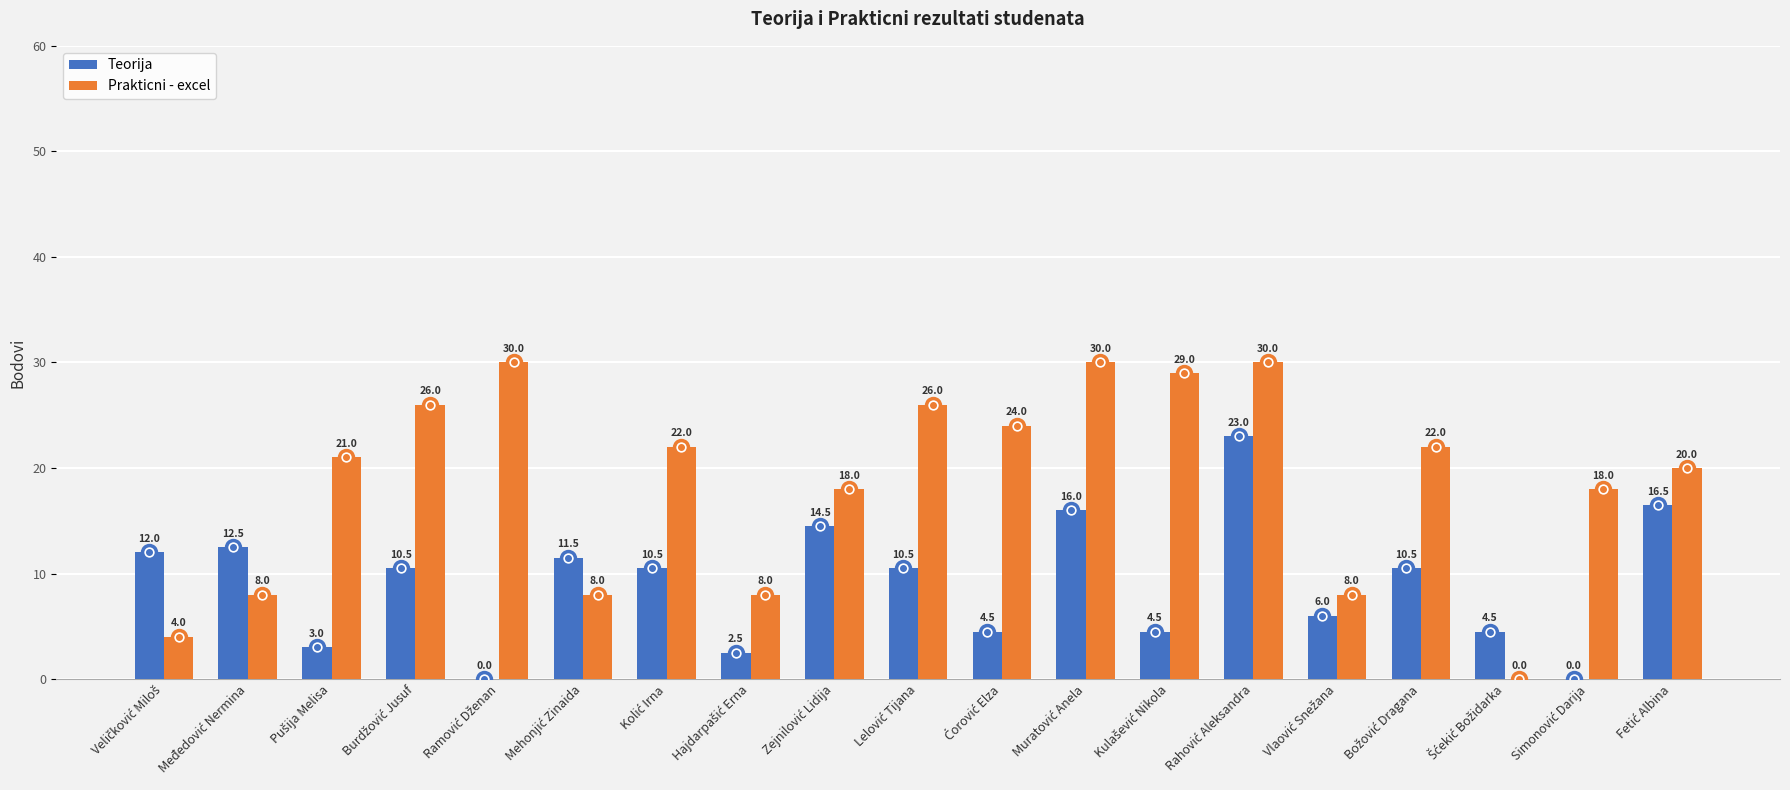

What is the greatest value displayed?

30.0